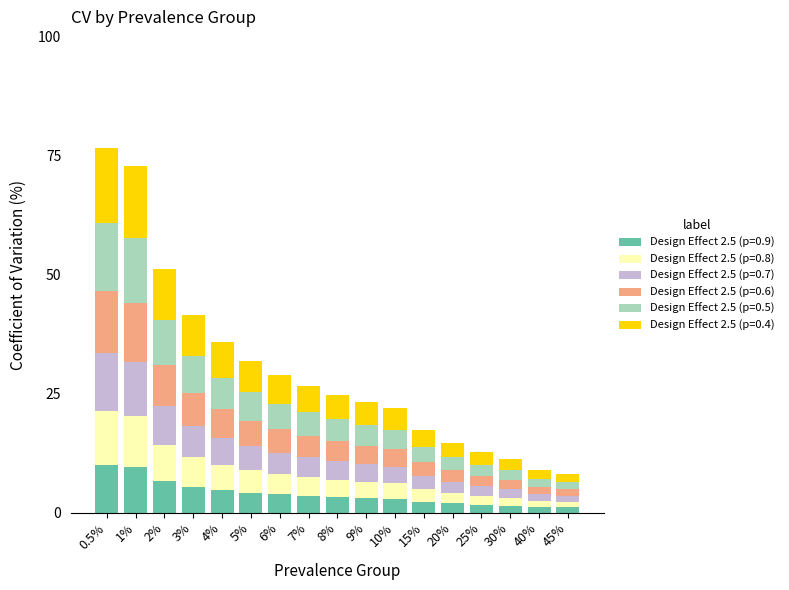

What is the difference between the maximum and minimum values in the Design Effect 2.5 (p=0.9) series?

9.0